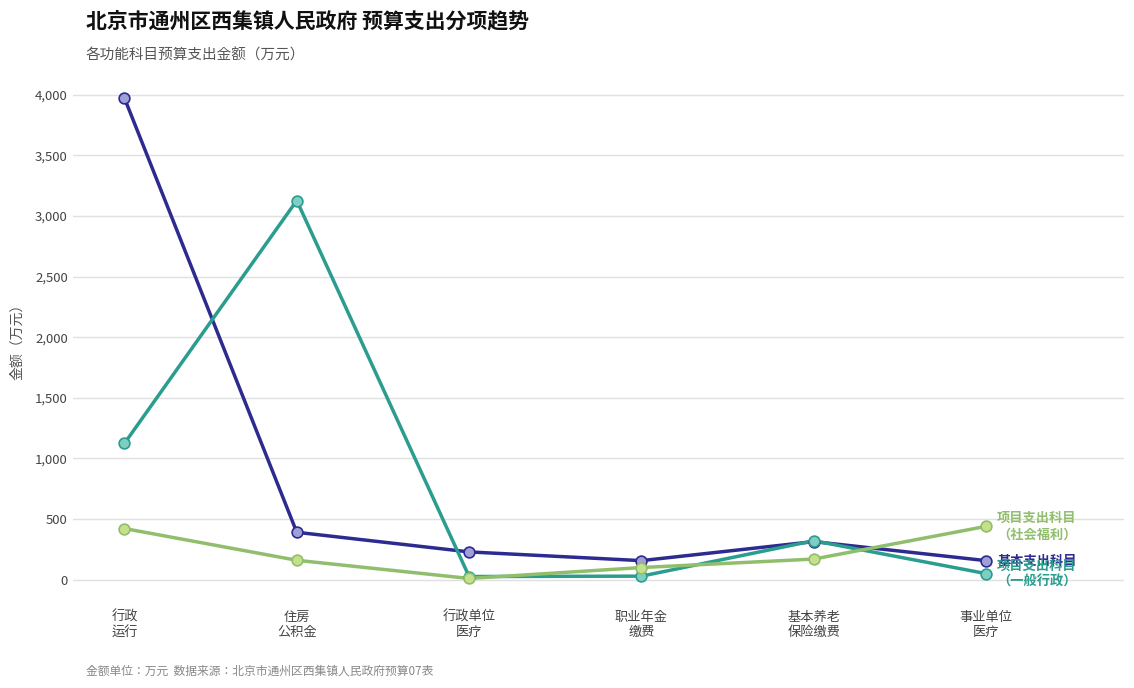

What is the greatest value displayed?

3973.7